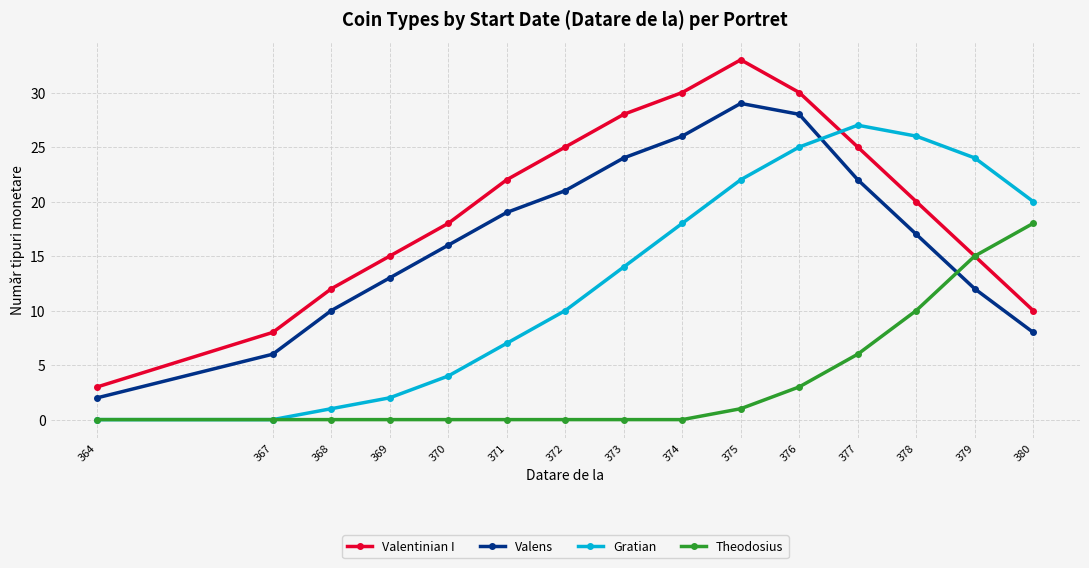

Read the Valentinian I value at 379, to the nearest 10.

20